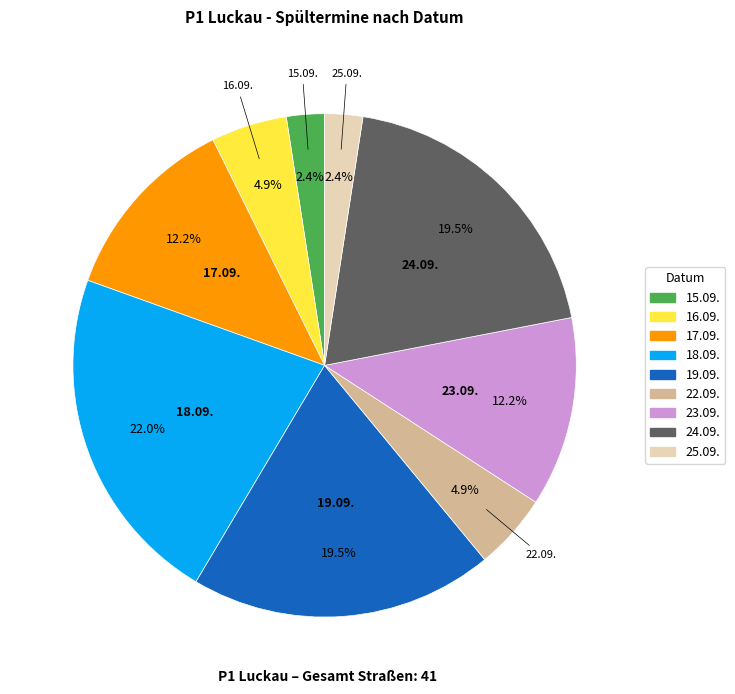

Is it true that 18.09. is 22% of the pie?

True